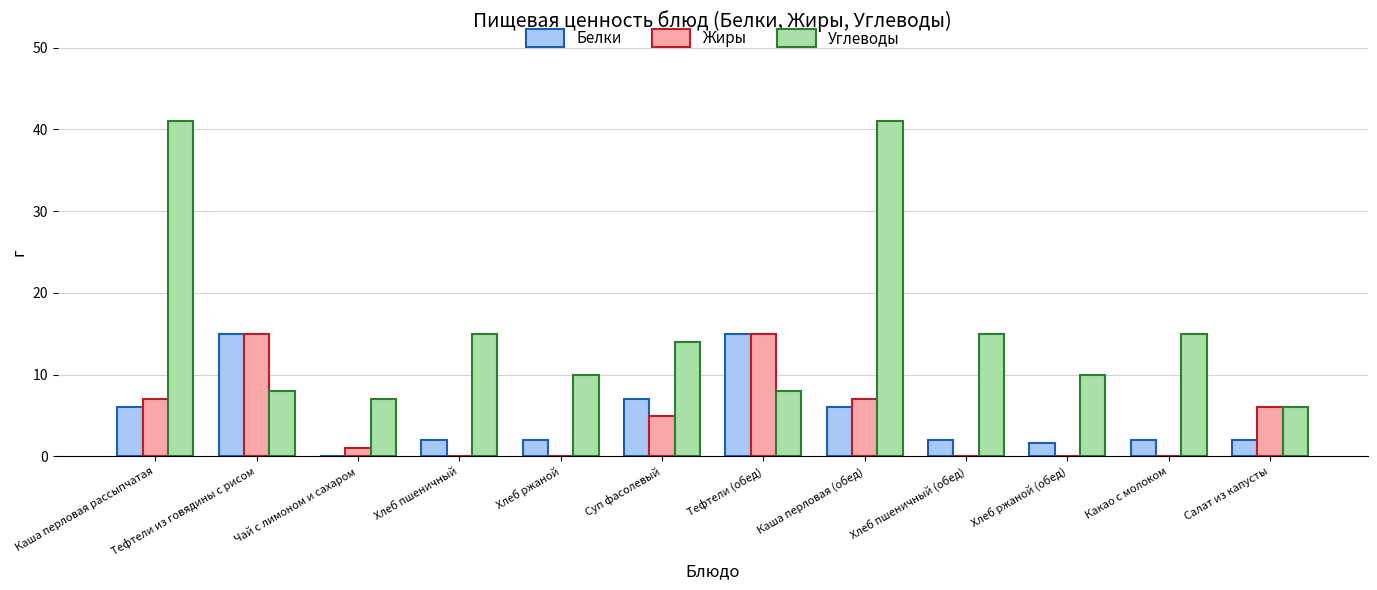

What is the sum of all Белки values?

60.7